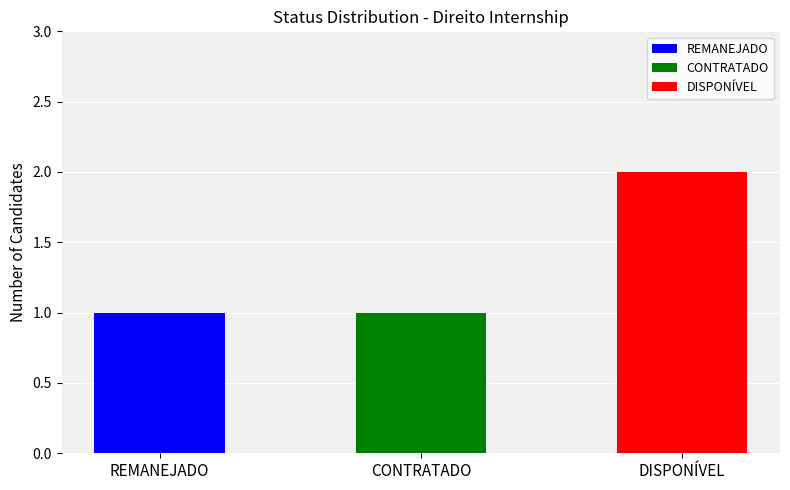

Reading right to left, what are all the values shown in this chart?

2	1	1